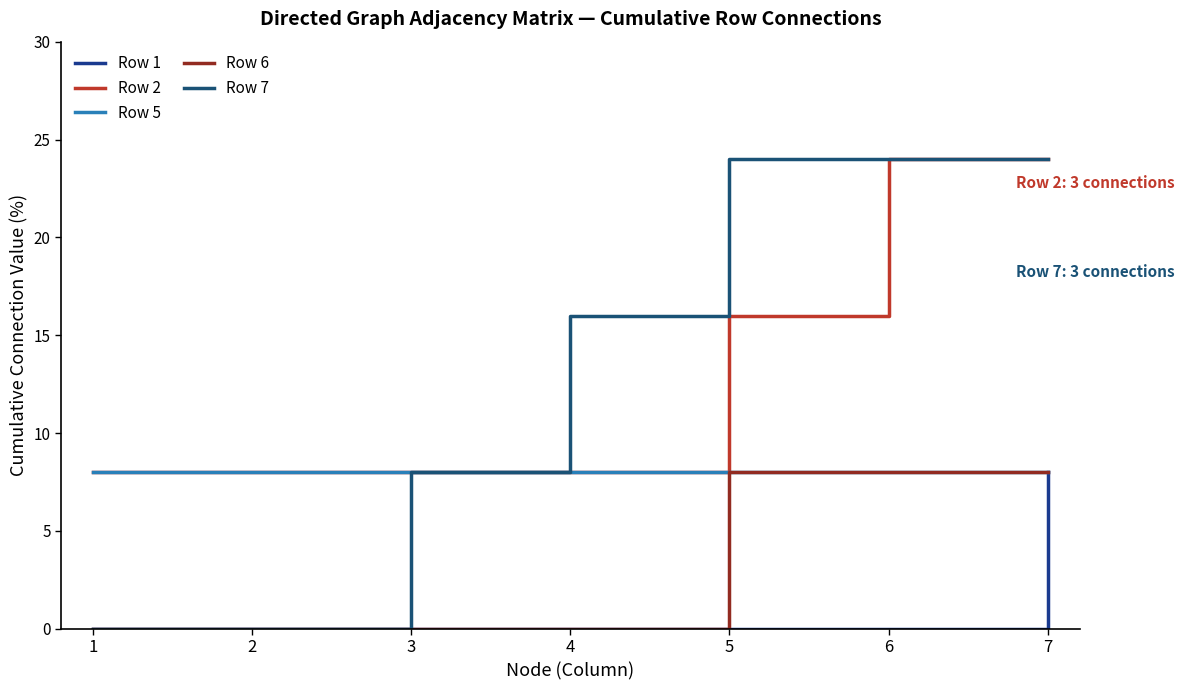

Reading left to right, extract all data points from this chart.

Row 1: 0	0	0	0	0	0	8
Row 2: 8	8	8	8	16	24	24
Row 5: 8	8	8	8	8	8	8
Row 6: 0	0	0	0	8	8	8
Row 7: 0	0	8	16	24	24	24